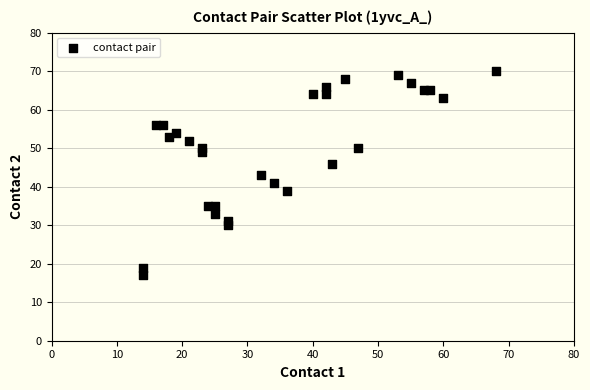

What is the range of X values (max minus min)?

54